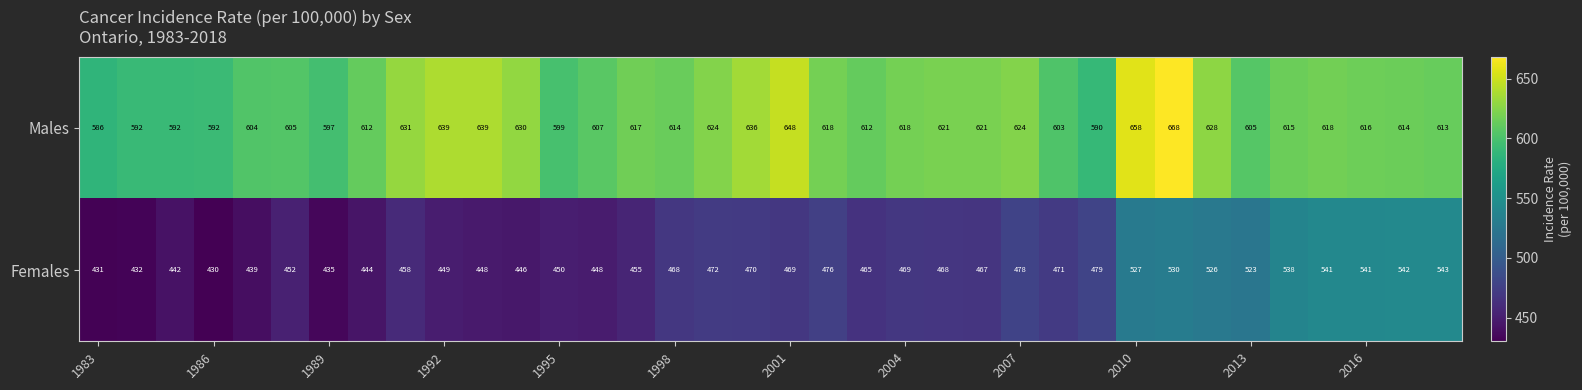

Rank the series by their average value, from lowest to highest.

Females, Males